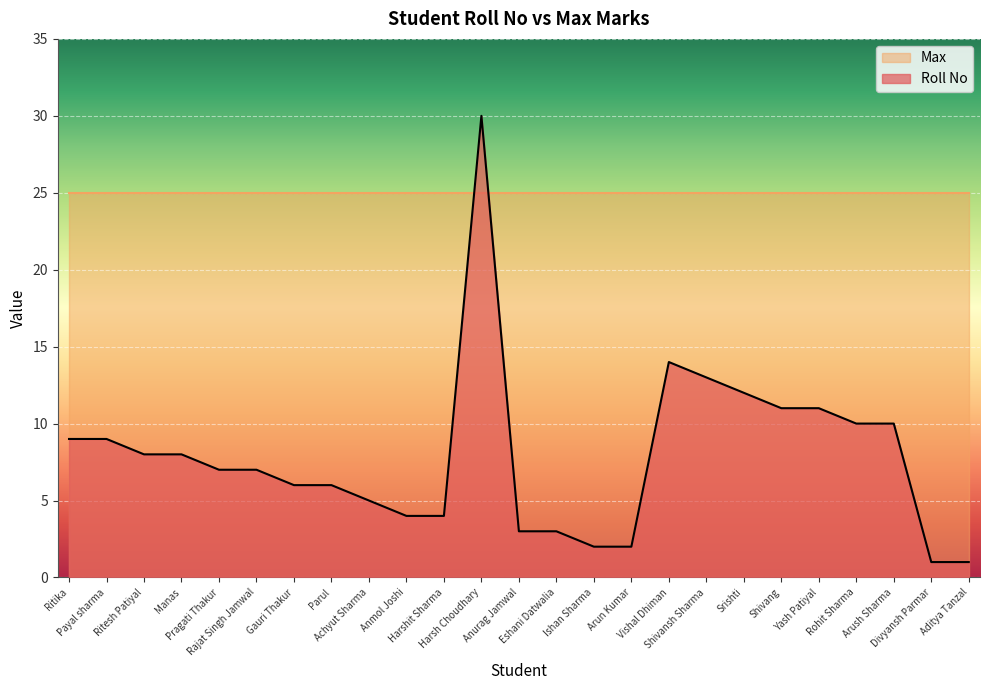

What value does the data have at Eshani Datwalia?

3